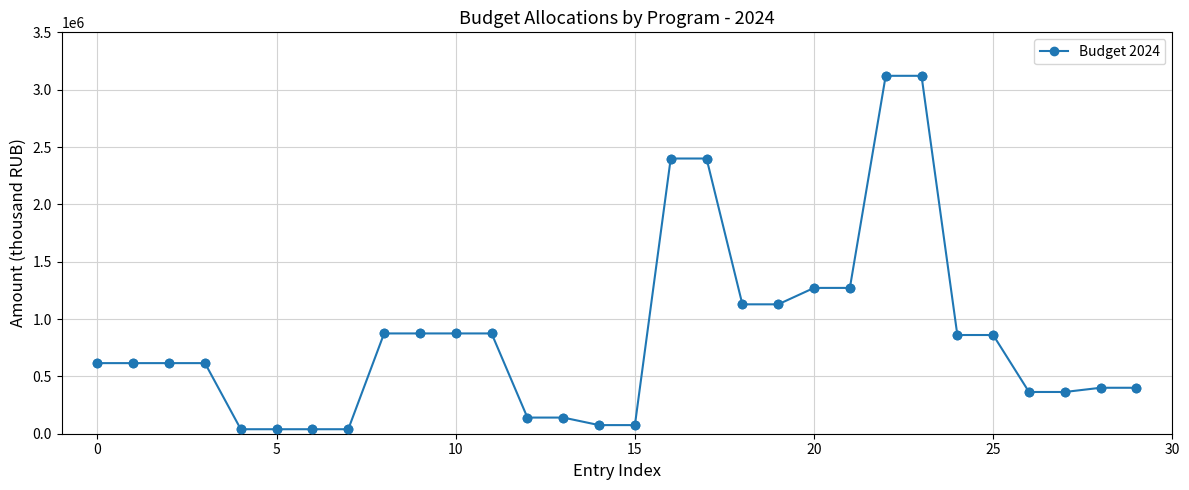

What is the difference between the maximum and minimum values?

3081734.1